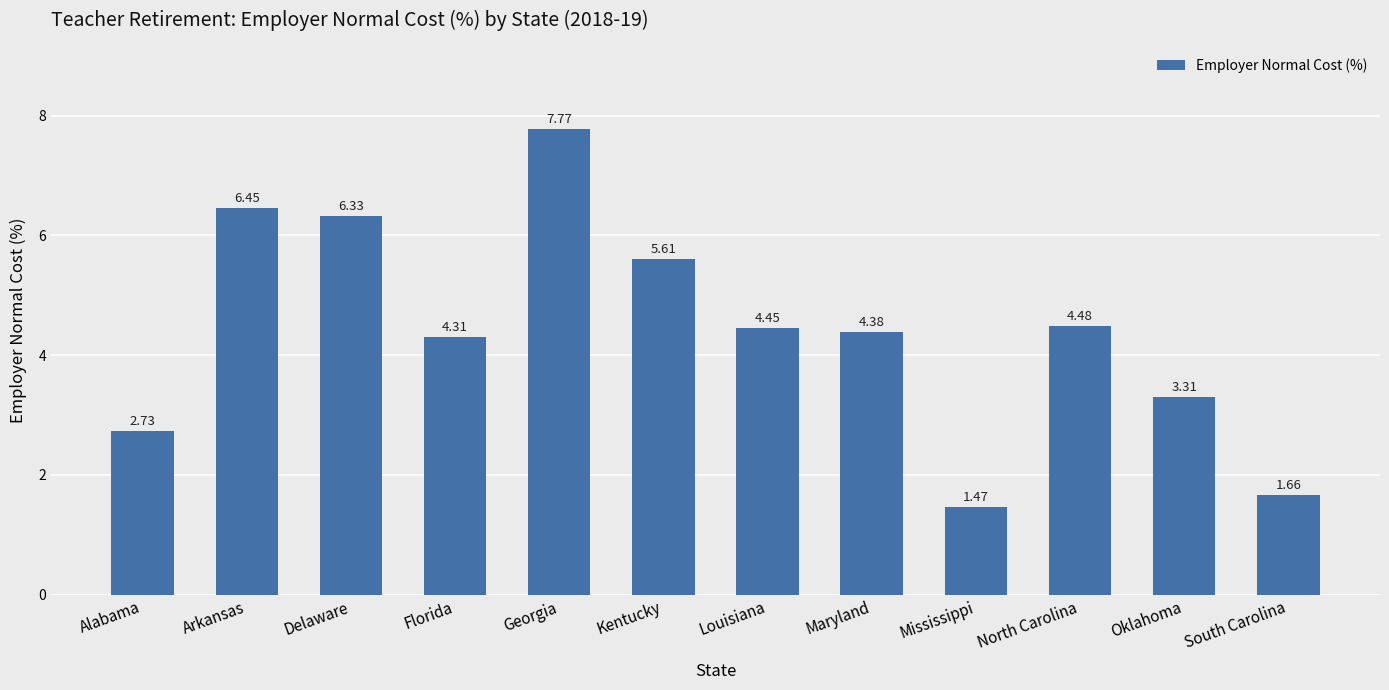

What is the label of the 10th bar from the left?

North Carolina